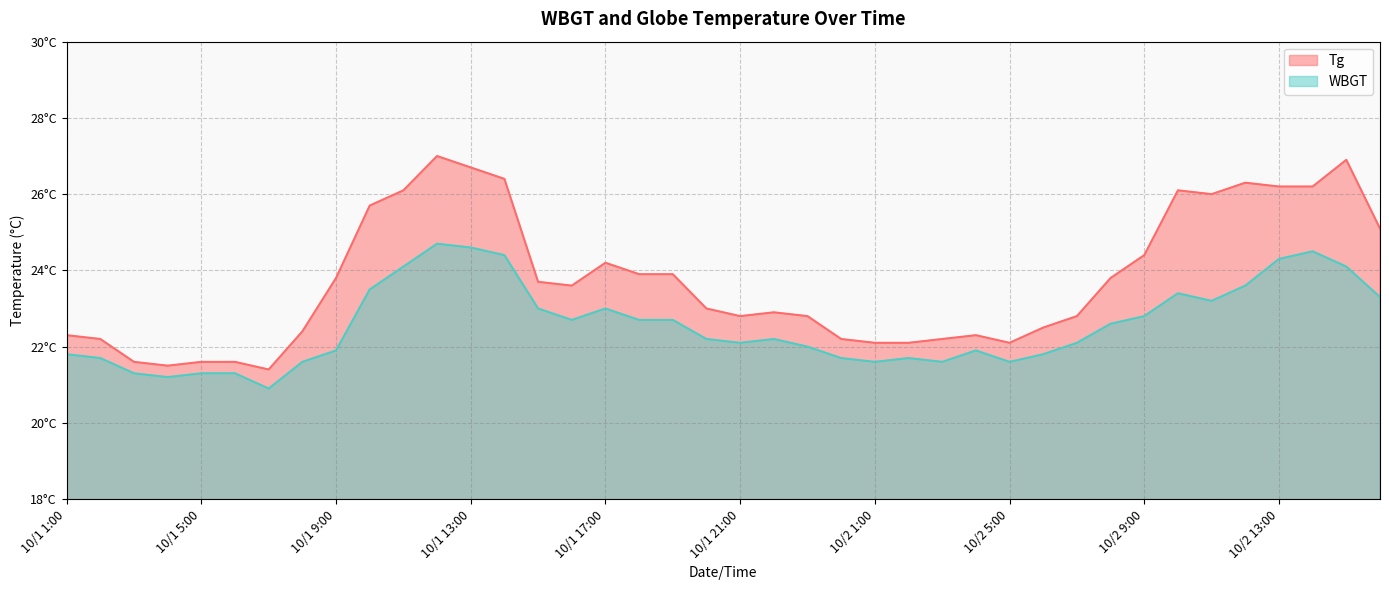

What is the difference between the maximum and minimum values in the Tg series?

5.6